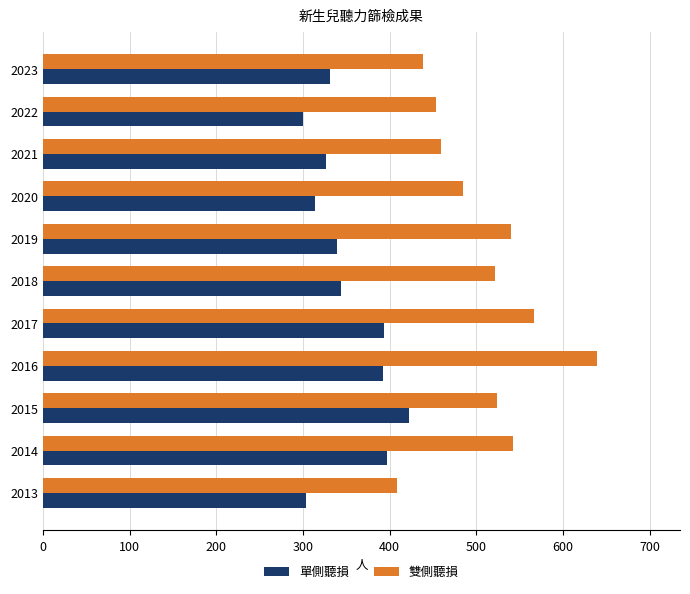

What is the total value across all series at 2014?

939